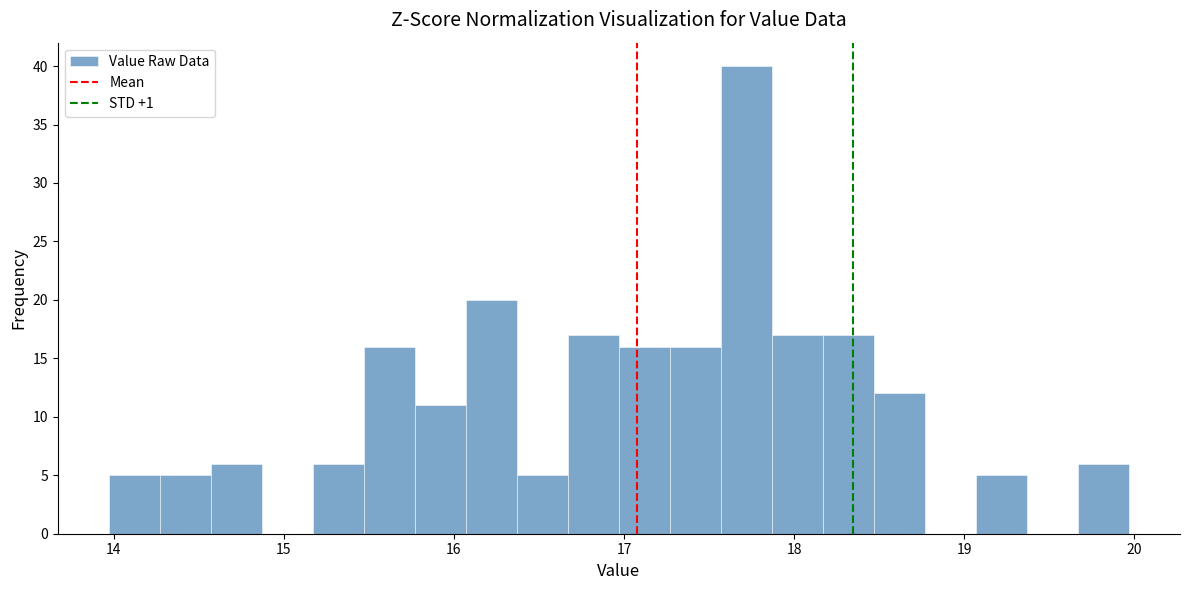

Around what value on the x-axis is the tallest bar? Give the approximate position of its centre, as read against the axis.

17.7